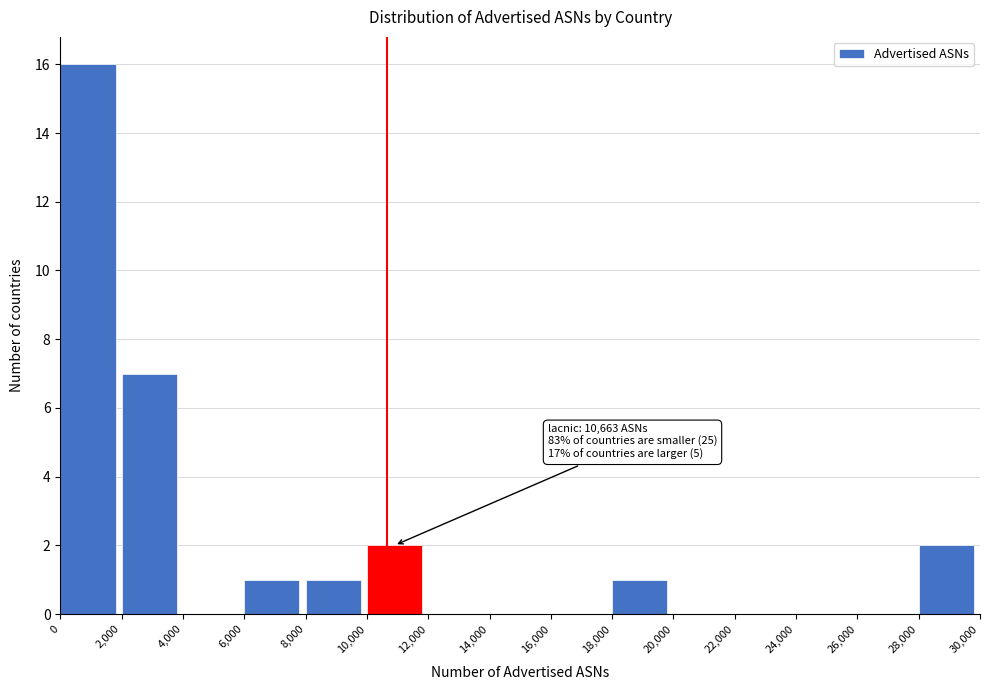

Which range on the x-axis has the tallest bar?

0 to 2,000